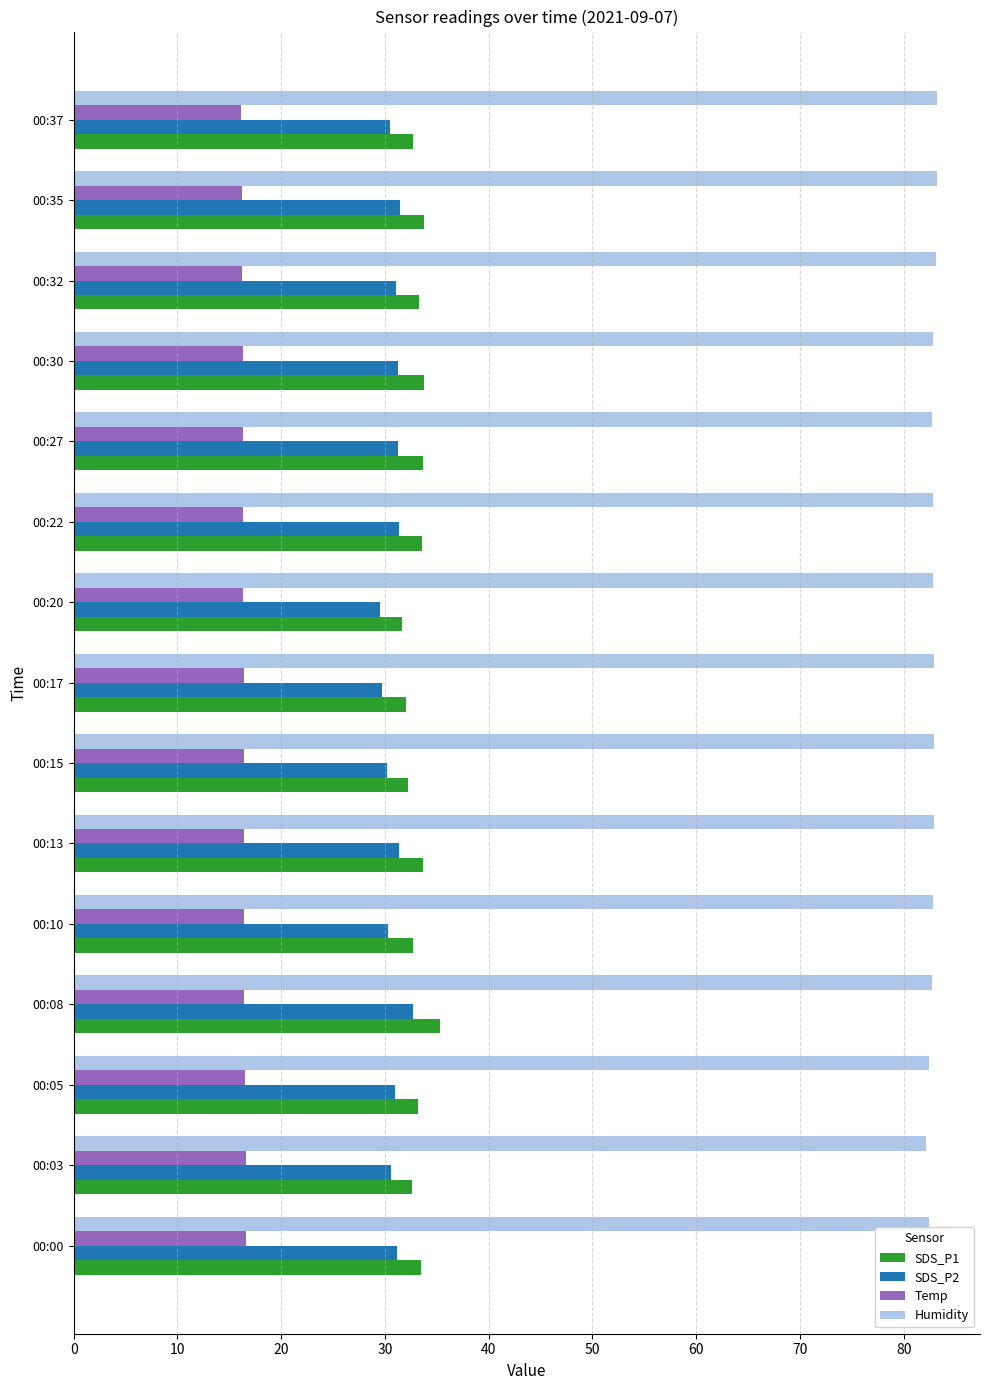

Which series has the largest total across all categories?

Humidity